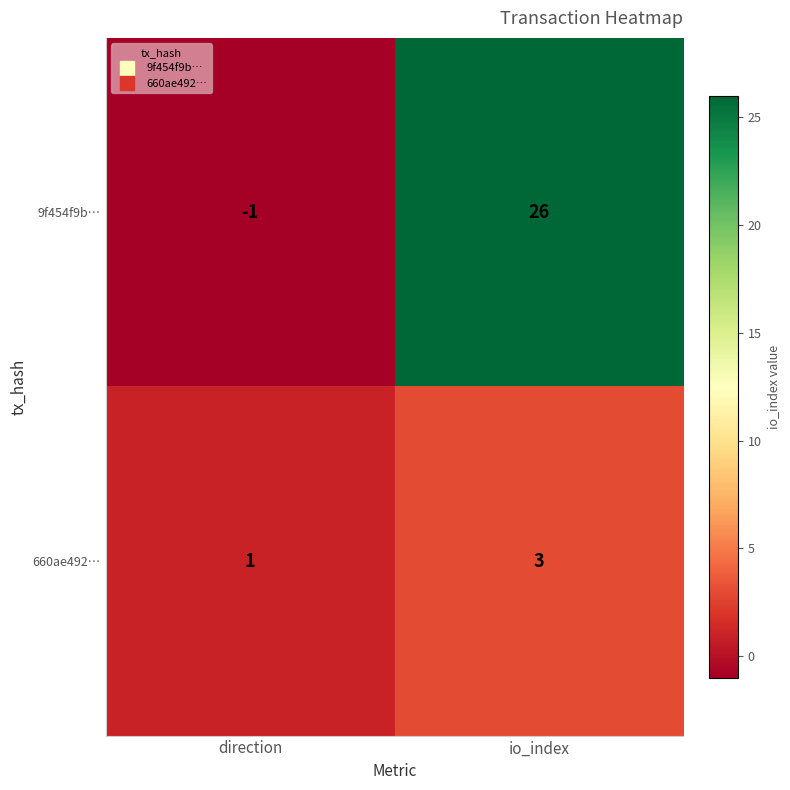

Rank the series by their average value, from highest to lowest.

9f454f9b…, 660ae492…